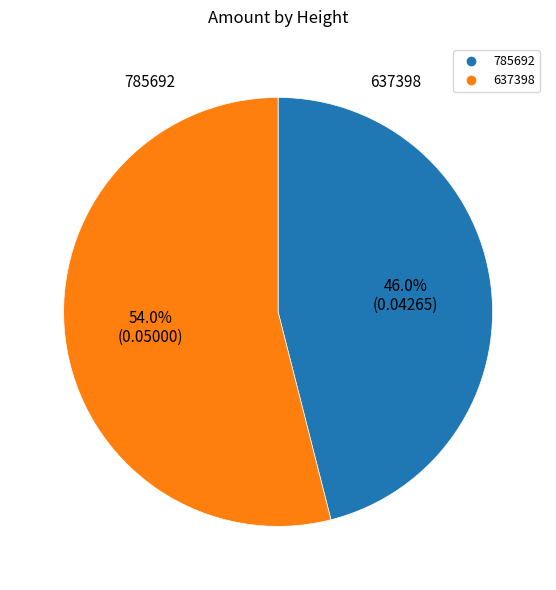

The 637398 slice represents 48% of the pie. True or false?

False